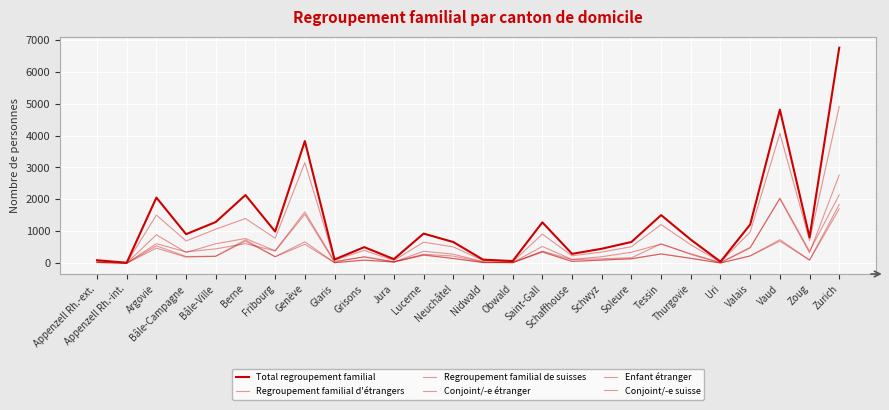

At how many categories does at least one series exceed 4378?

2